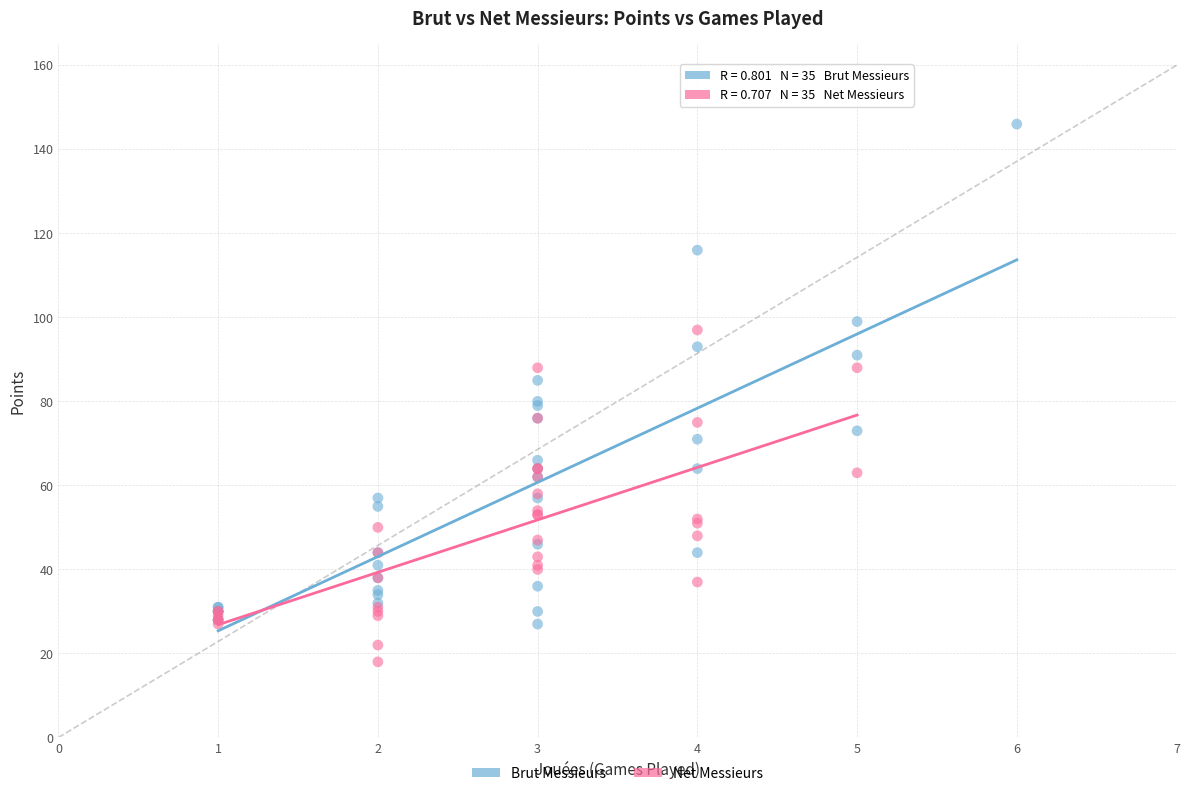

Which series contains the lowest Y value?

Net Messieurs